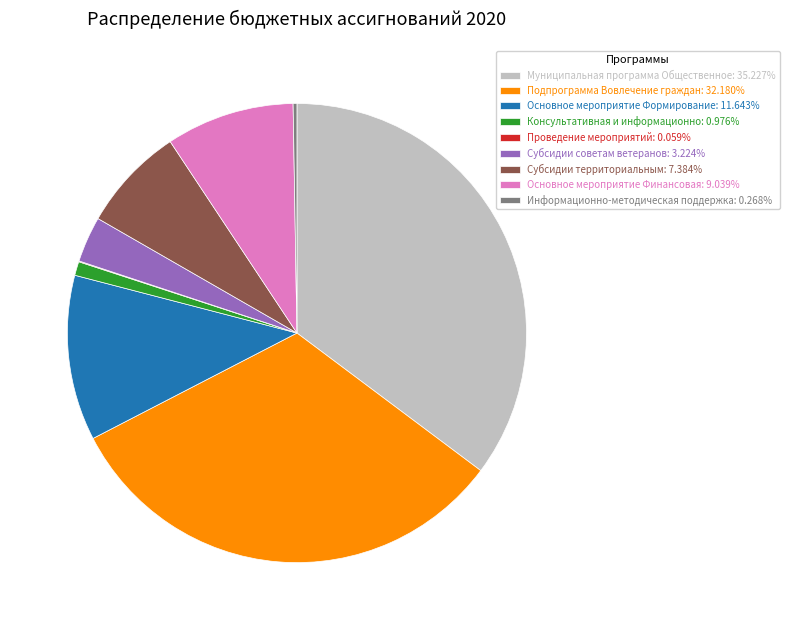

Do Консультативная и информационно: 0.976% and Подпрограмма Вовлечение граждан: 32.180% together represent more than half of the pie?

No